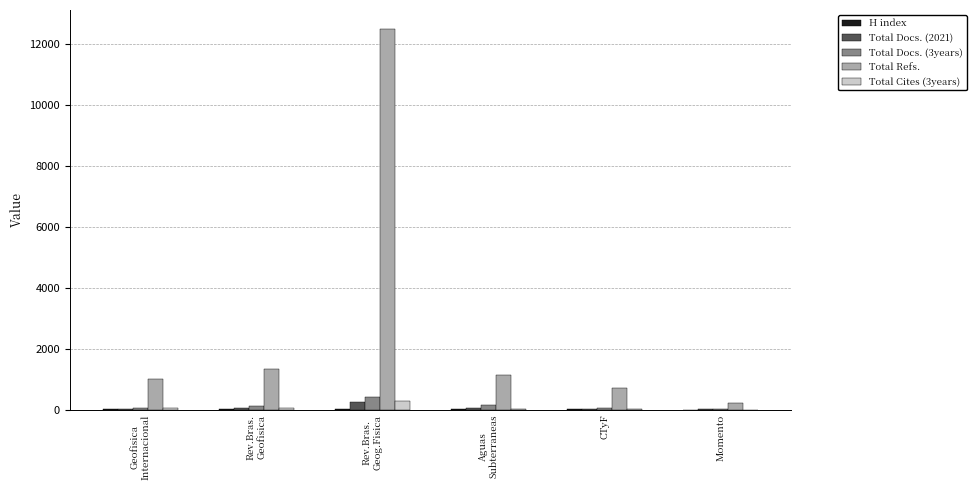

Which series has the largest total across all categories?

Total Refs.